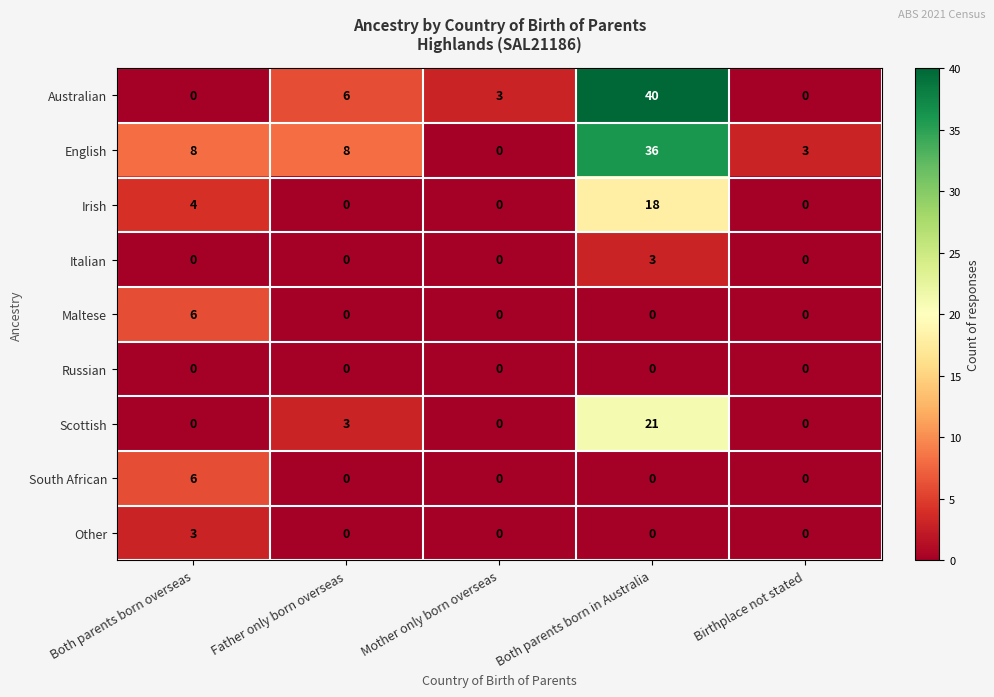

The Scottish series shows 21 at Both parents born in Australia. True or false?

True